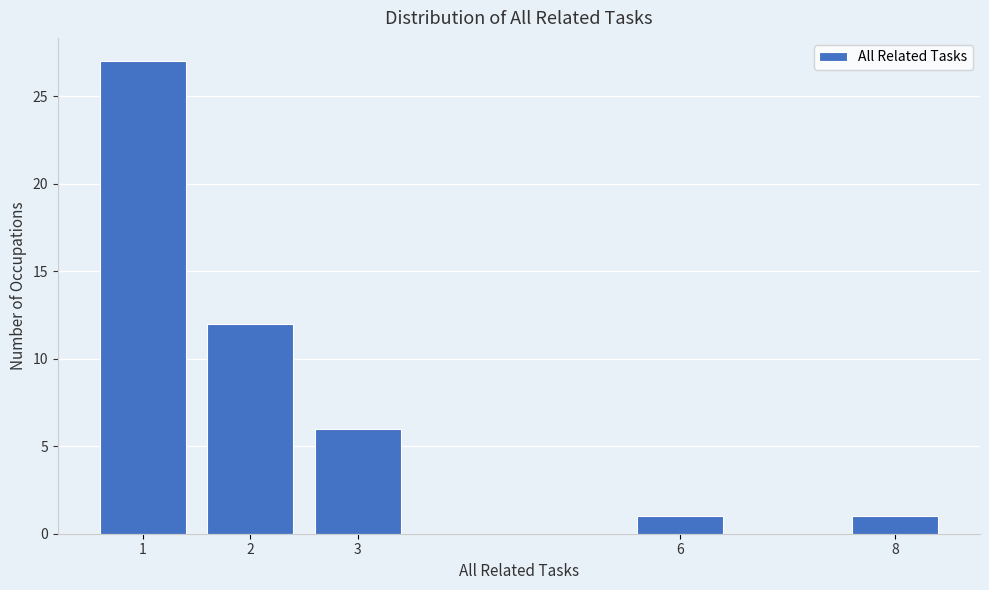

Reading left to right, list all the values displayed in this chart.

27	12	6	1	1